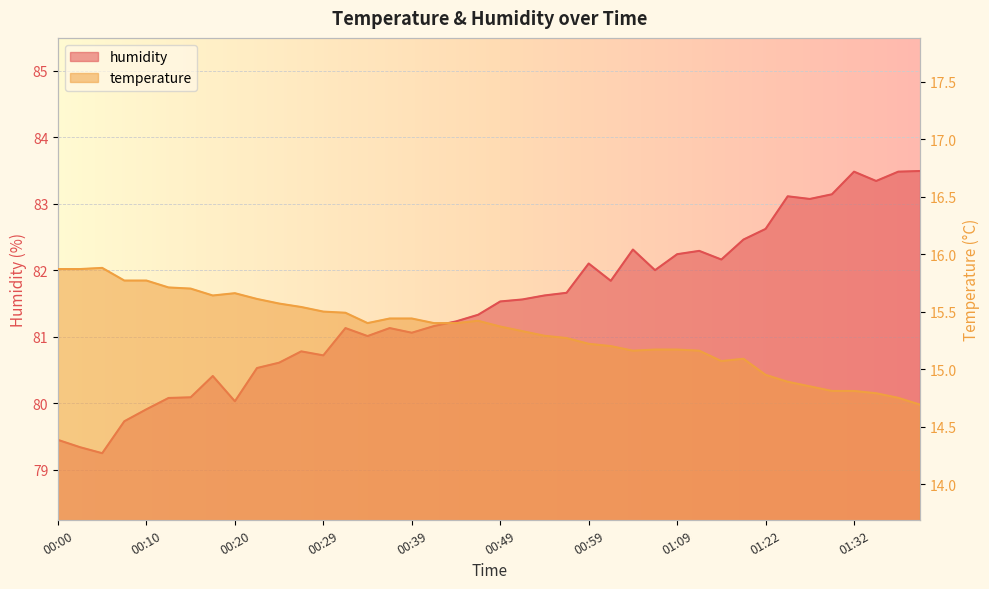

What position from the left is 00:12?

6